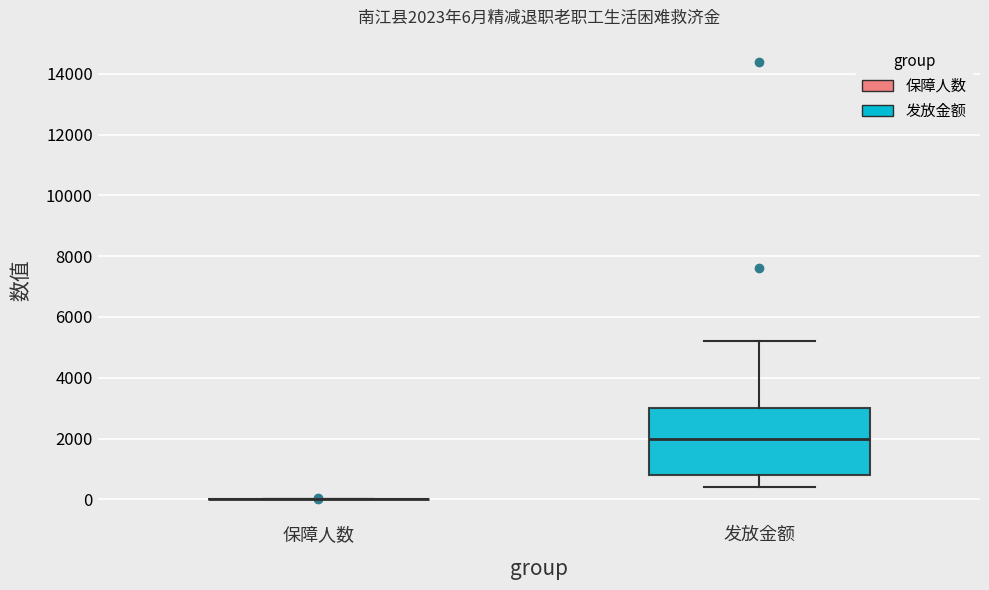

Comparing the boxes themselves (not the whiskers), which one is the tallest?

发放金额